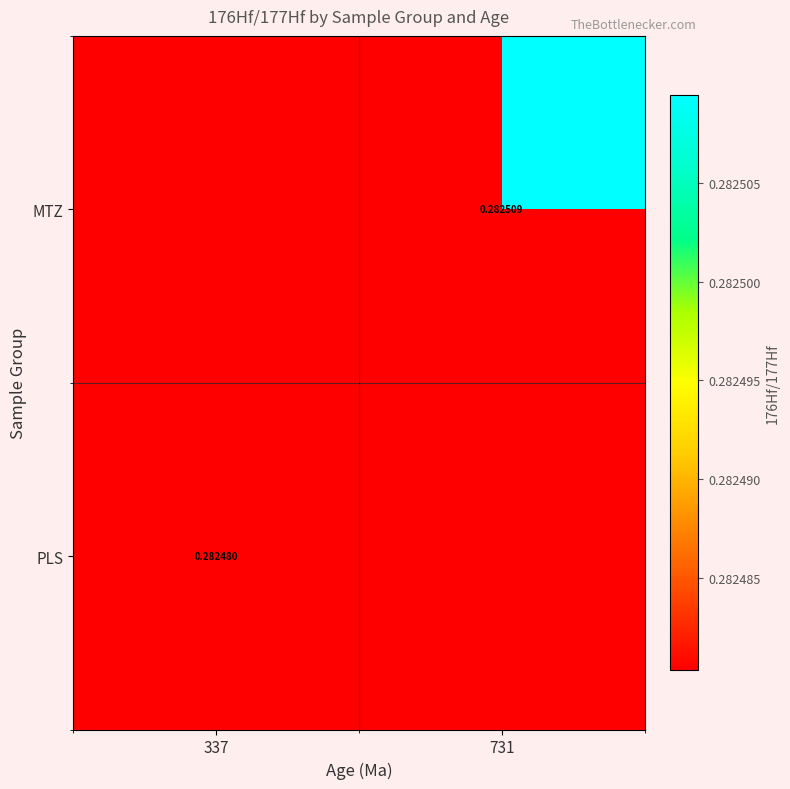

Is the value of PLS at 337 greater than the value of MTZ at 731?

No